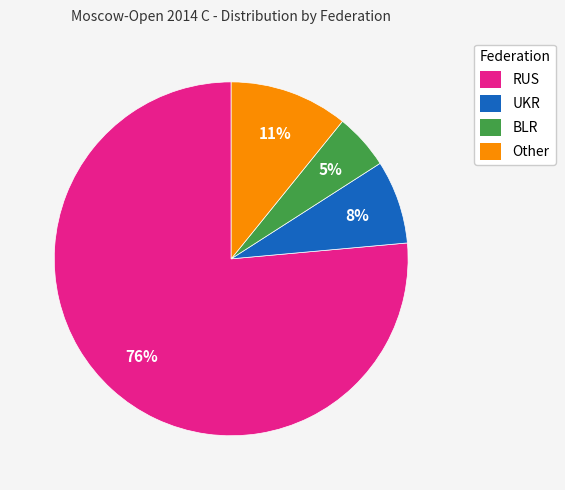

Is it true that RUS is 76% of the pie?

True